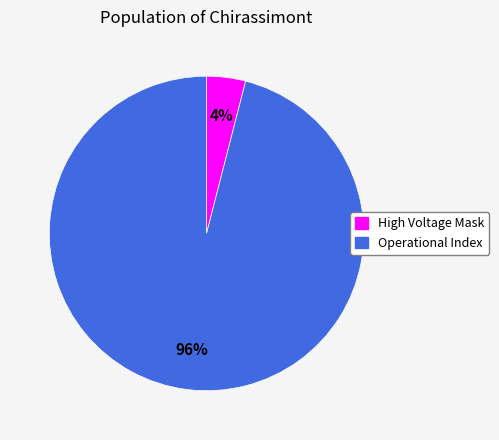

Is there a majority slice in this chart?

Yes